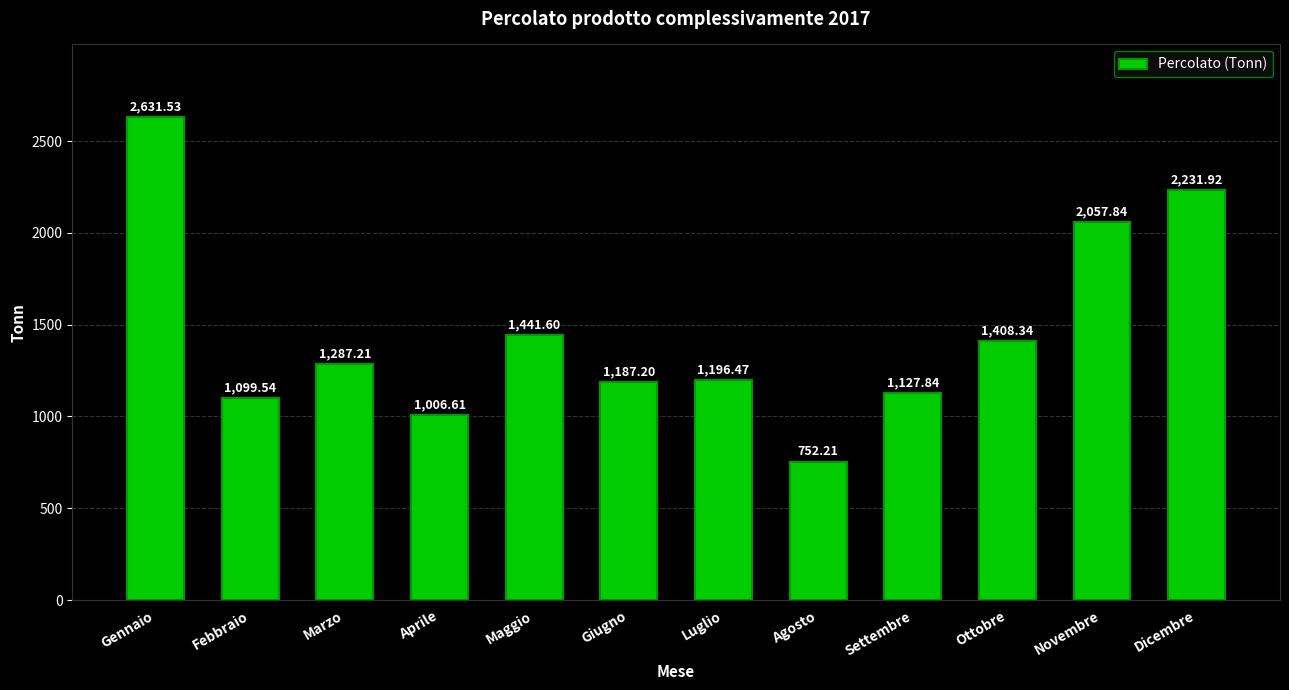

List the labels in order of value, smallest first.

Agosto, Aprile, Febbraio, Settembre, Giugno, Luglio, Marzo, Ottobre, Maggio, Novembre, Dicembre, Gennaio